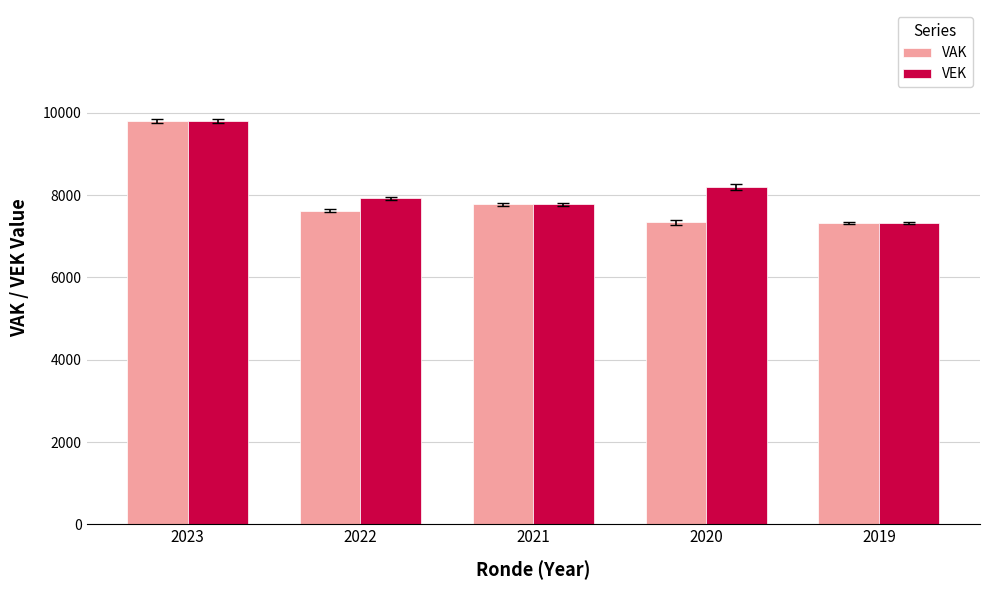

How many distinct data groups are displayed?

2